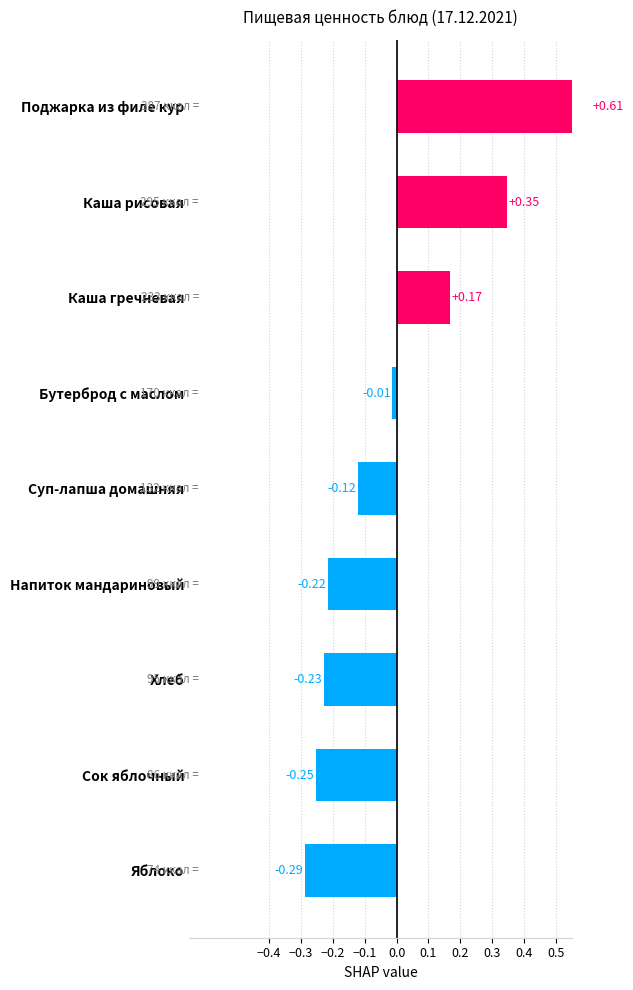

What is the greatest value displayed?

0.6